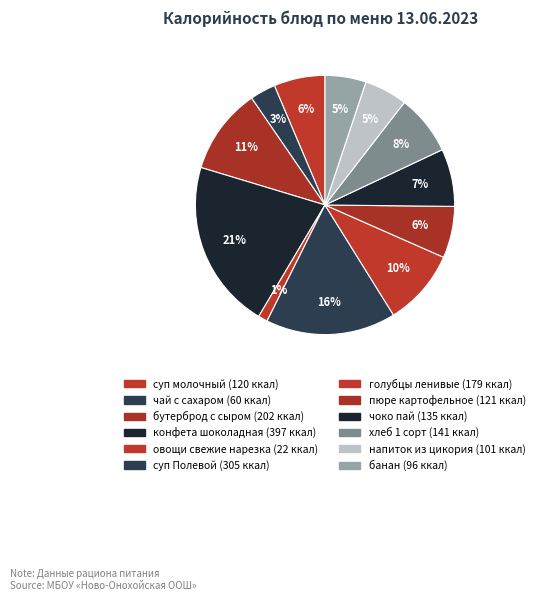

How many slices are in this pie chart?

12